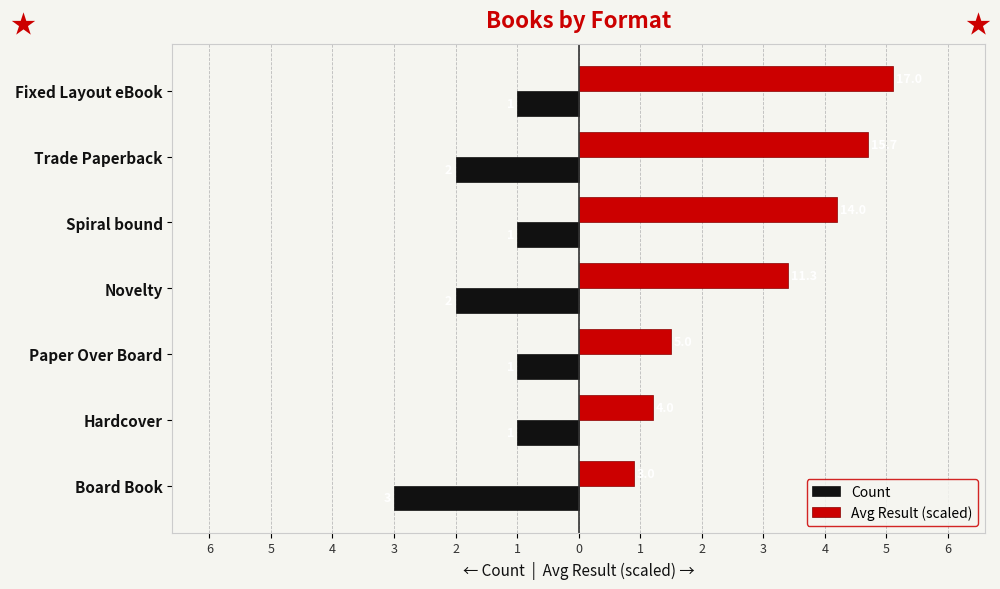

What is the value of the Count bar at the 2nd from the left?

-1.0